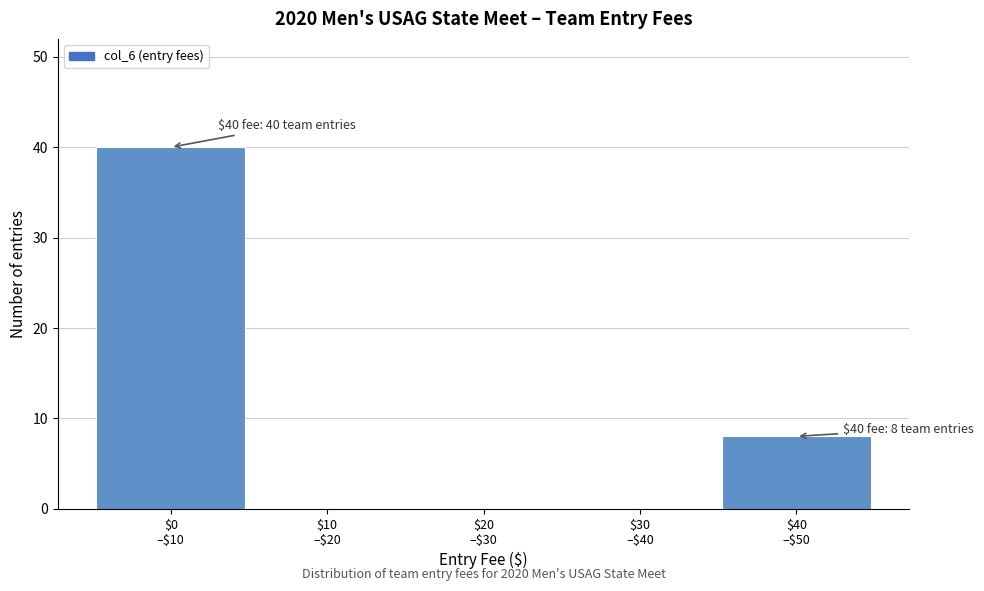

What is the greatest value displayed?

40